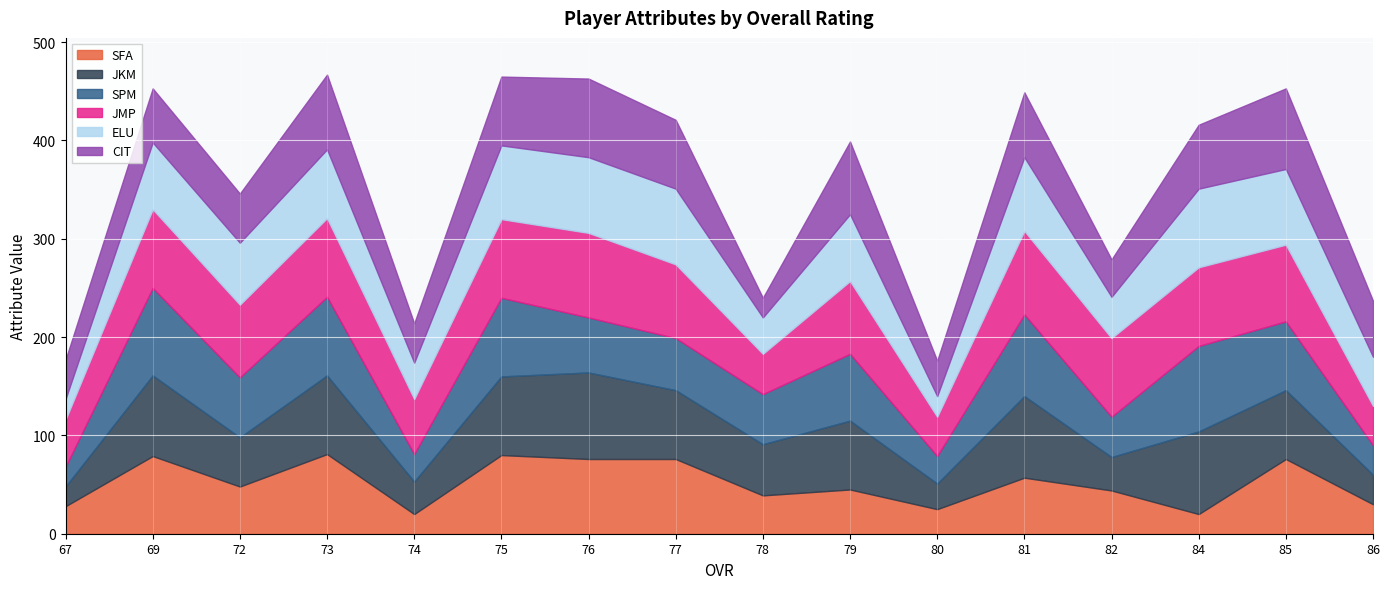

What is the minimum value for JKM?

20